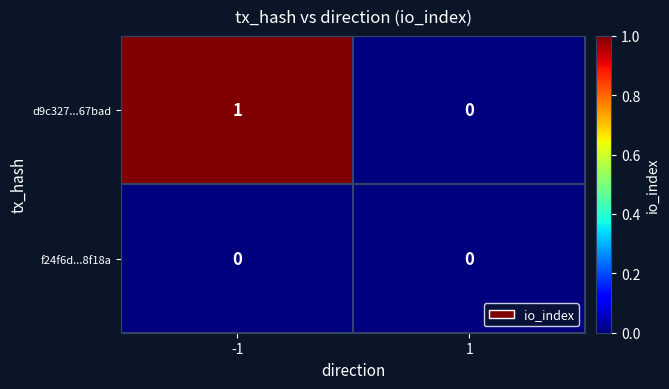

Which series has the largest range (max minus min)?

d9c327...67bad